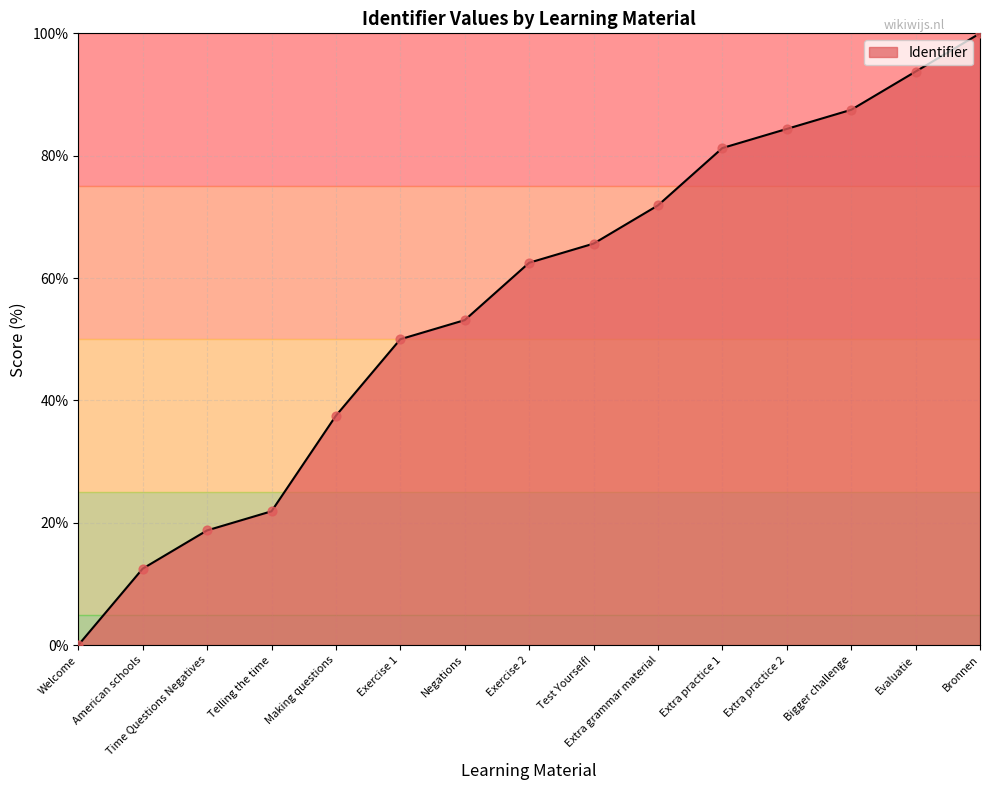

What is the change in value from Making questions to Test Yourself!?

+28.1